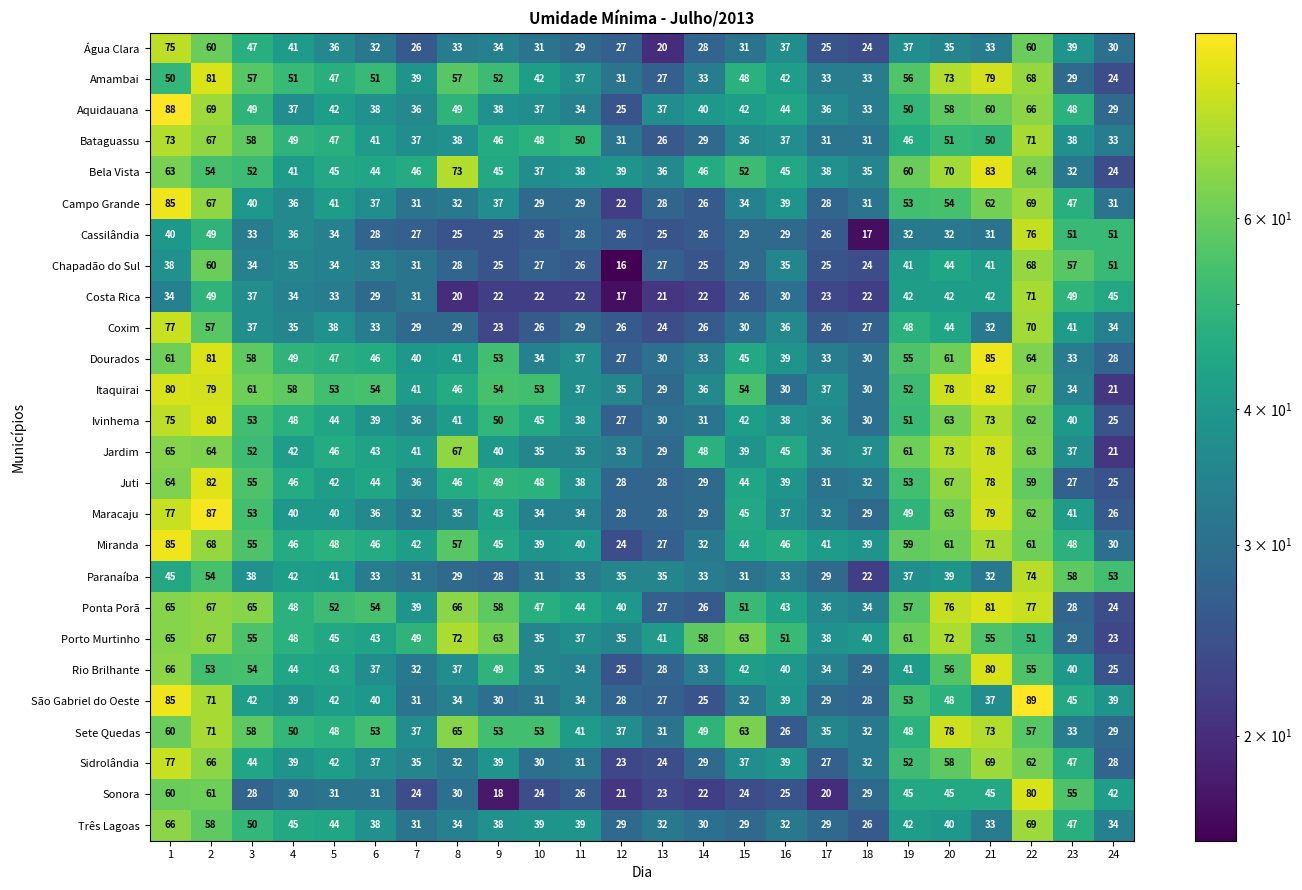

How many series are shown in this chart?

26